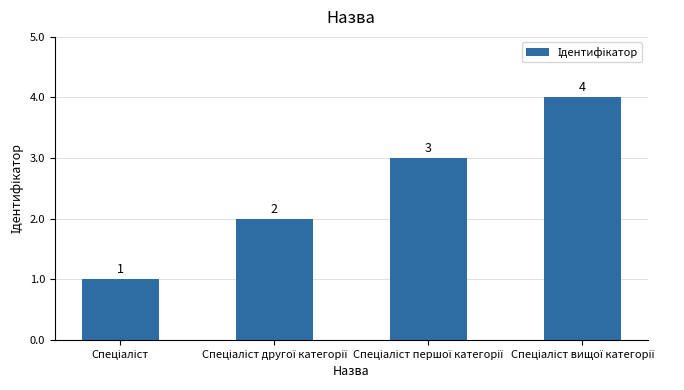

Does the chart contain stacked bars?

No